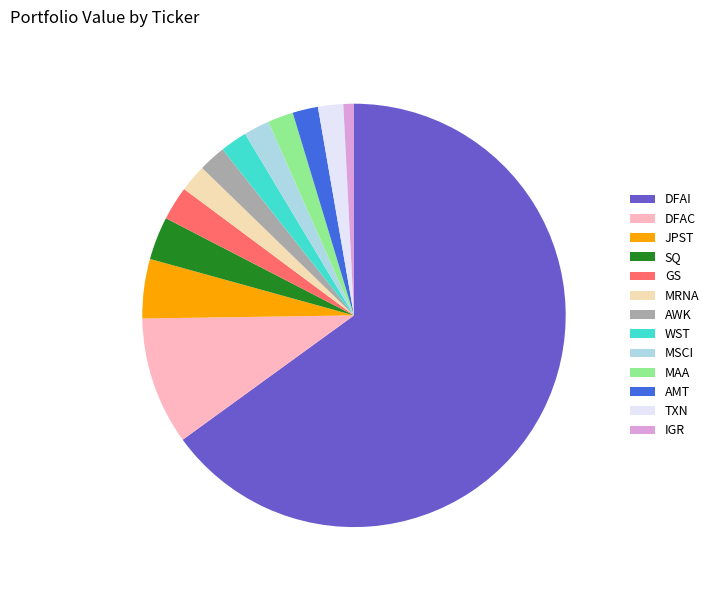

What is the smallest slice in the pie chart?

IGR